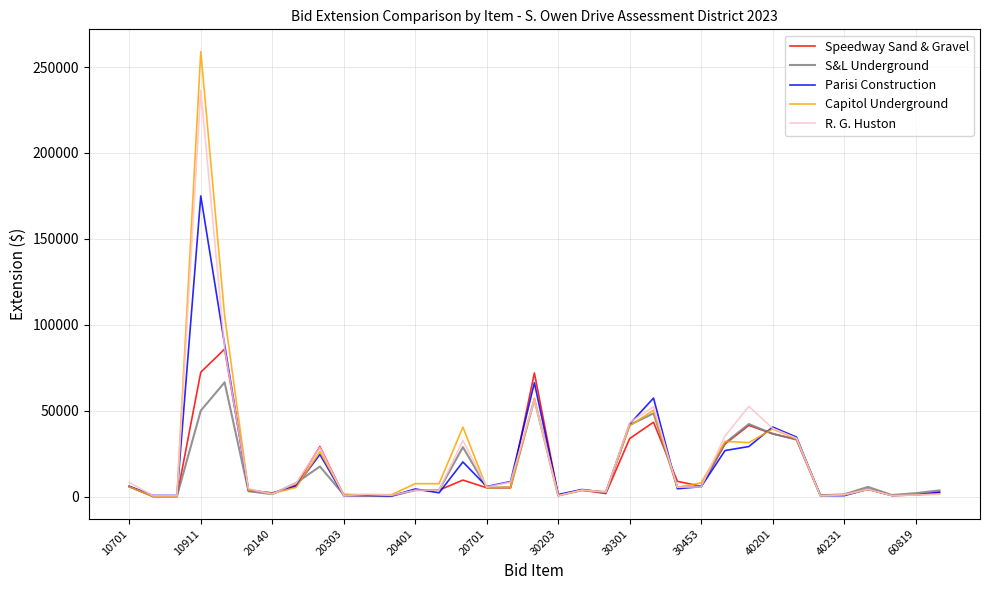

List the series in order of their peak value, highest first.

Capitol Underground, R. G. Huston, Parisi Construction, Speedway Sand & Gravel, S&L Underground